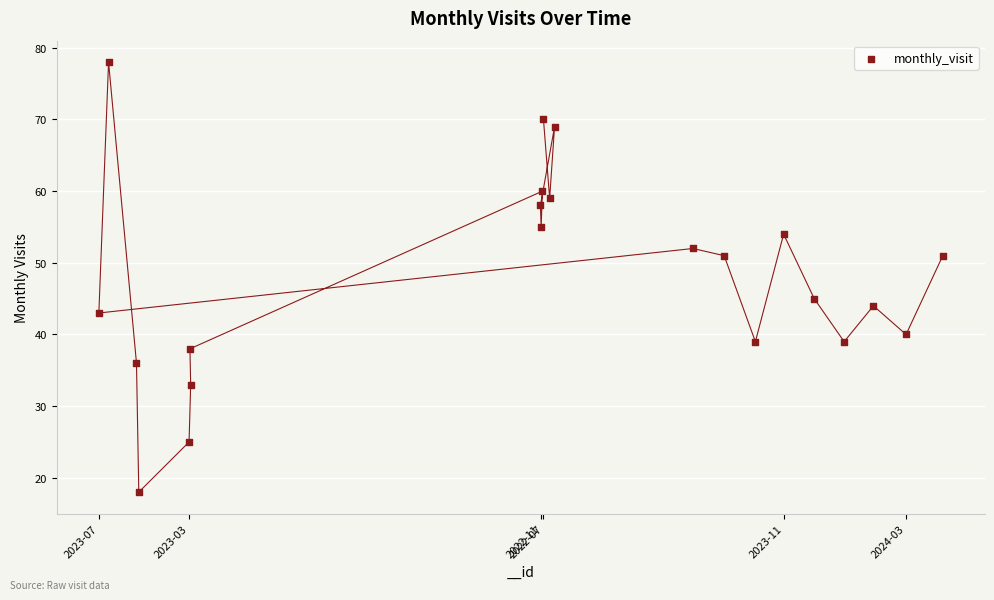

What is the range of X values (max minus min)?

2104832